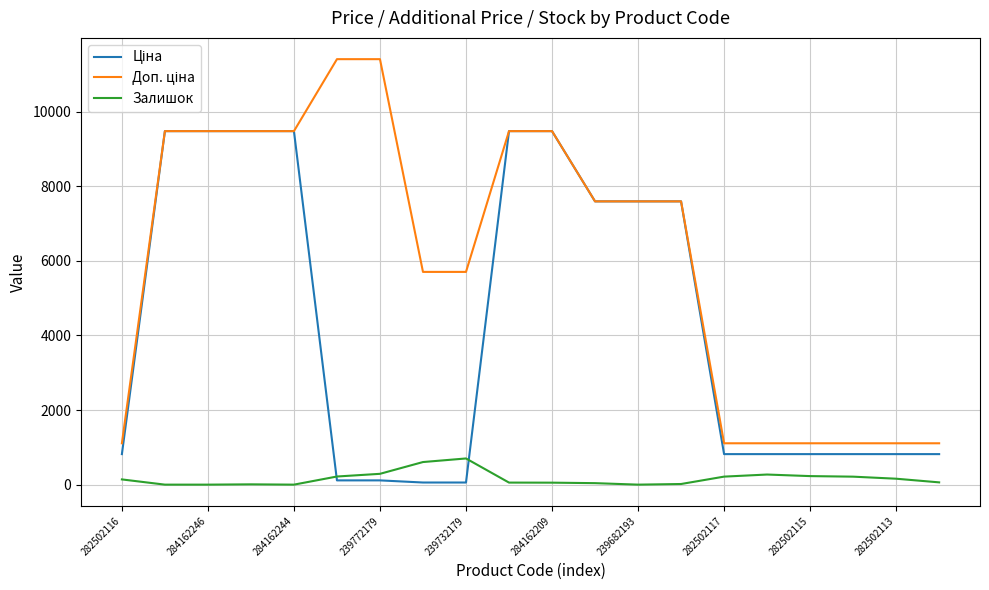

What is the maximum value shown in the chart?

11410.0